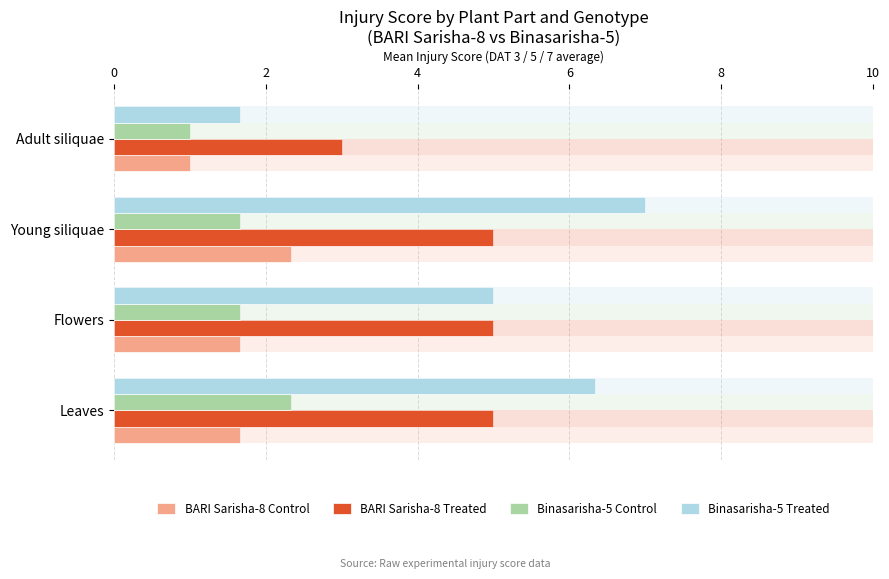

Which series has the largest range (max minus min)?

Binasarisha-5 Treated